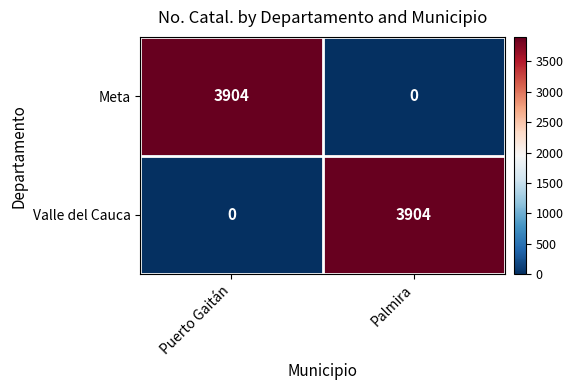

How many distinct data groups are displayed?

2